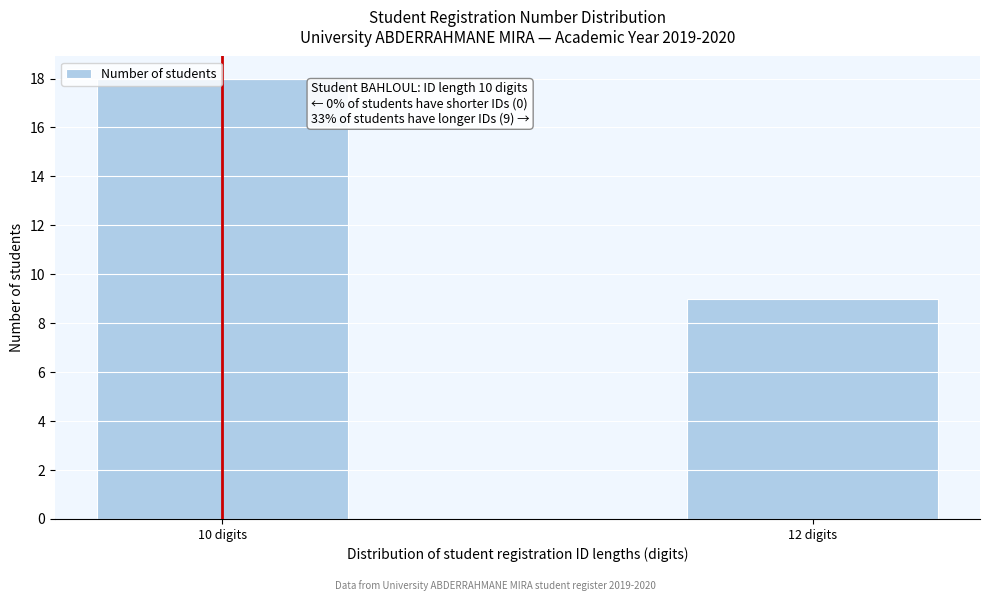

Reading left to right, list all the values displayed in this chart.

18	9